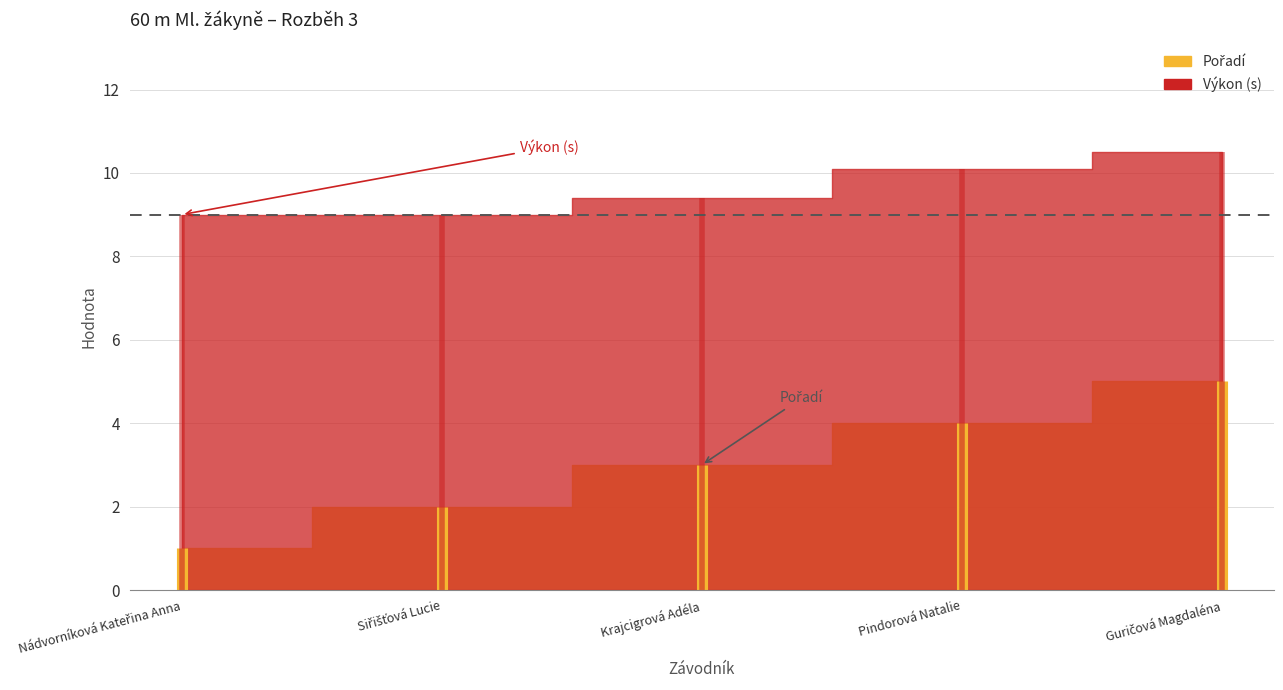

Where is Pořadí nearest to the value 3?

Krajcigrová Adéla